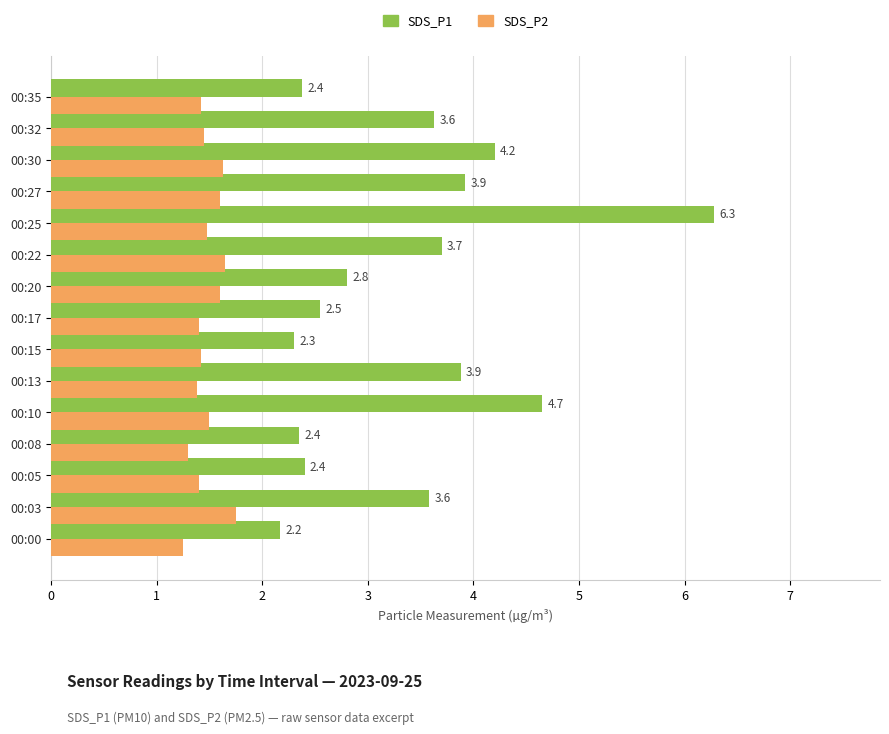

The value of SDS_P1 at 00:03 is 4.9. True or false?

False